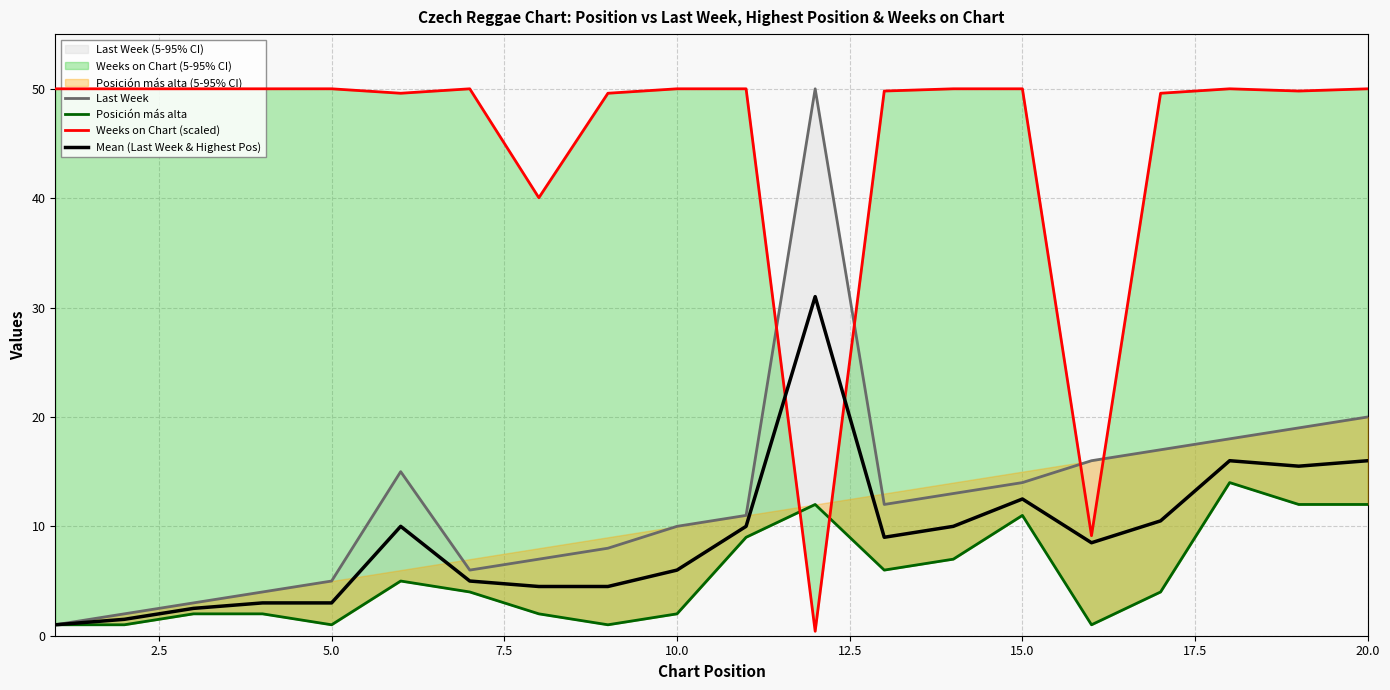

The Mean (Last Week & Highest Pos) series shows 12.5 at 15.0. True or false?

True